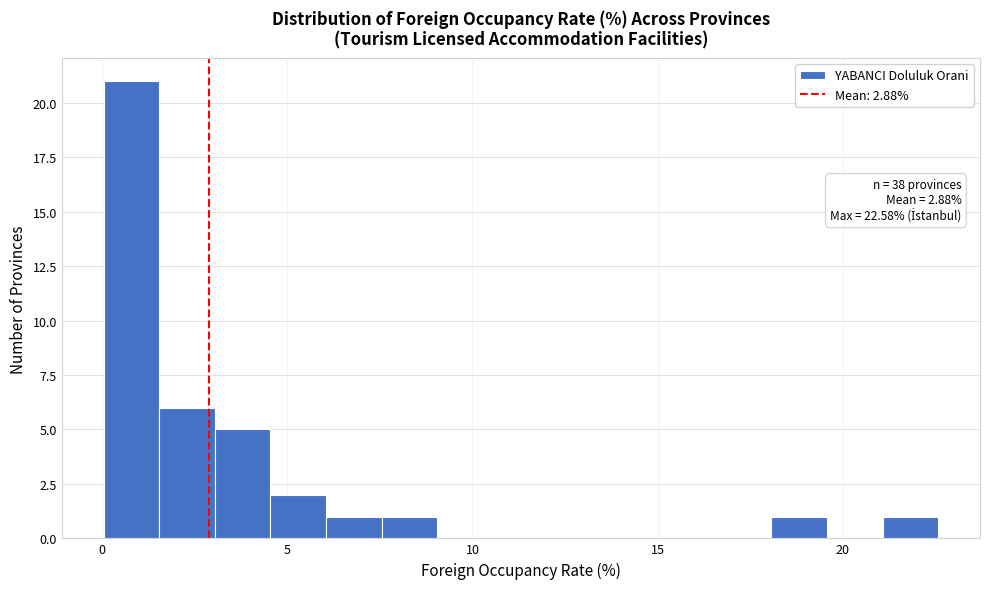

Around what value on the x-axis is the tallest bar? Give the approximate position of its centre, as read against the axis.

1.0